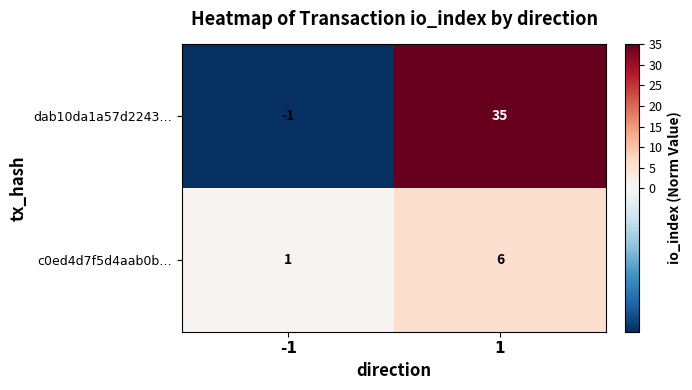

What is the sum of the dab10da1a57d2243… values at 1 and -1?

34